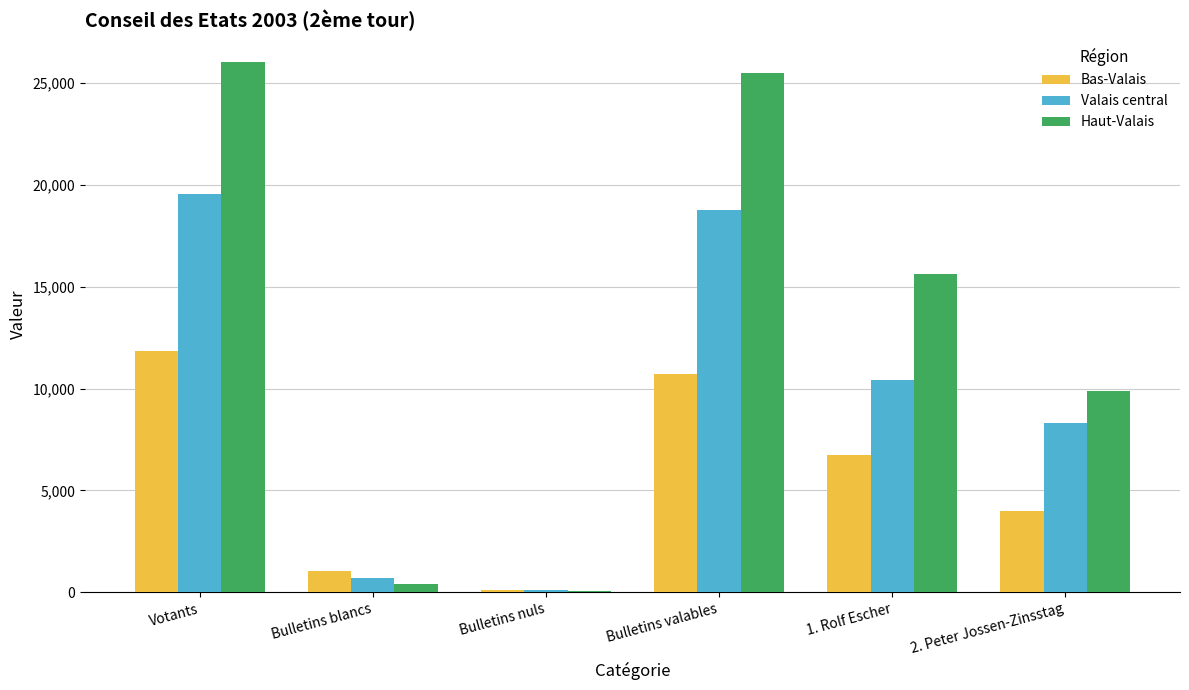

Where is Bas-Valais nearest to the value 5994?

1. Rolf Escher